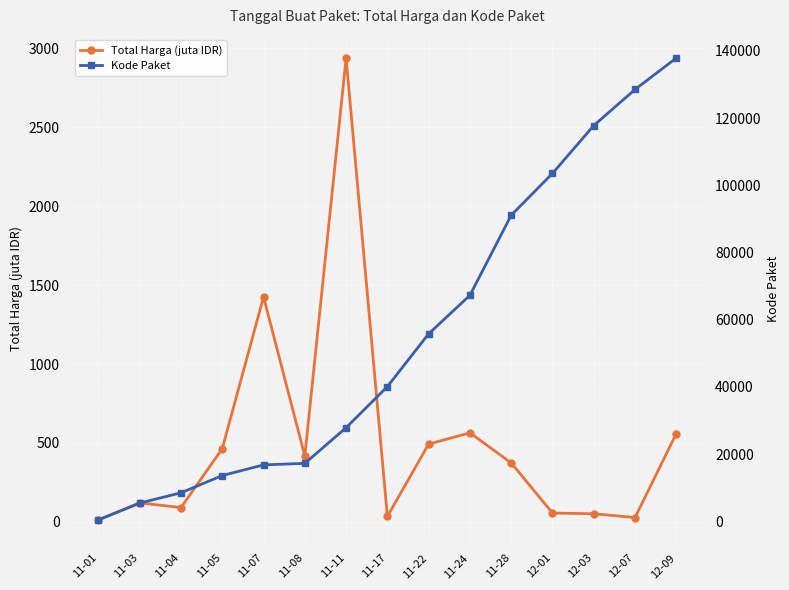

Reading left to right, list all the values displayed in this chart.

Total Harga (juta IDR): 12.8	120.6	90.7	464.0	1425.9	416.8	2939.4	34.3	493.0	564.3	373.4	56.2	51.6	27.4	560.0
Kode Paket: 464.0	5449.0	8530.0	13652.0	16823.0	17272.0	27891.0	40112.0	55826.0	67279.0	91101.0	103541.0	117783.0	128516.0	137876.0